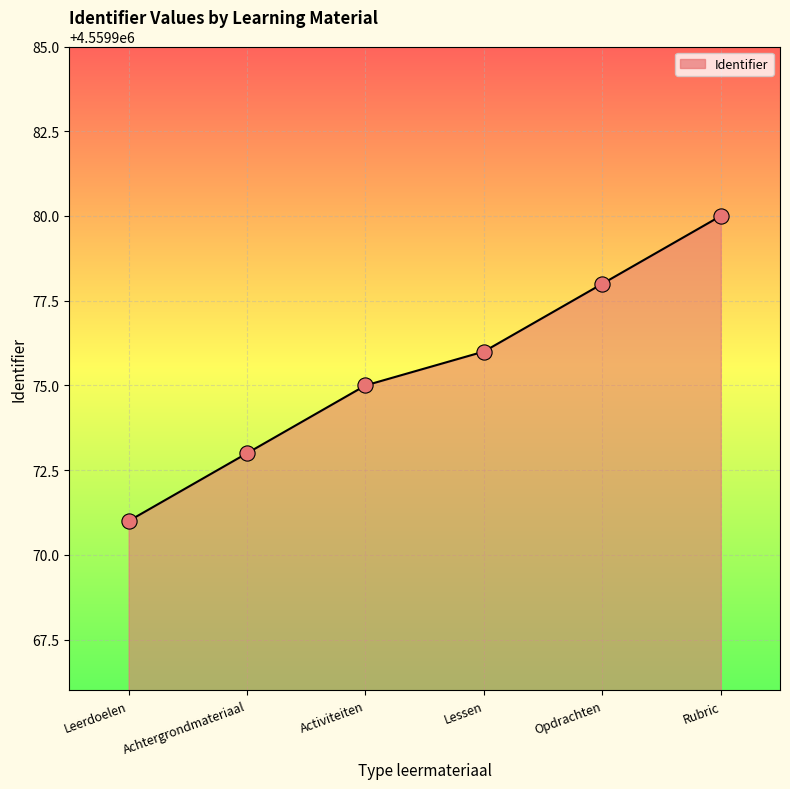

Between Achtergrondmateriaal and Activiteiten, which is larger?

Activiteiten